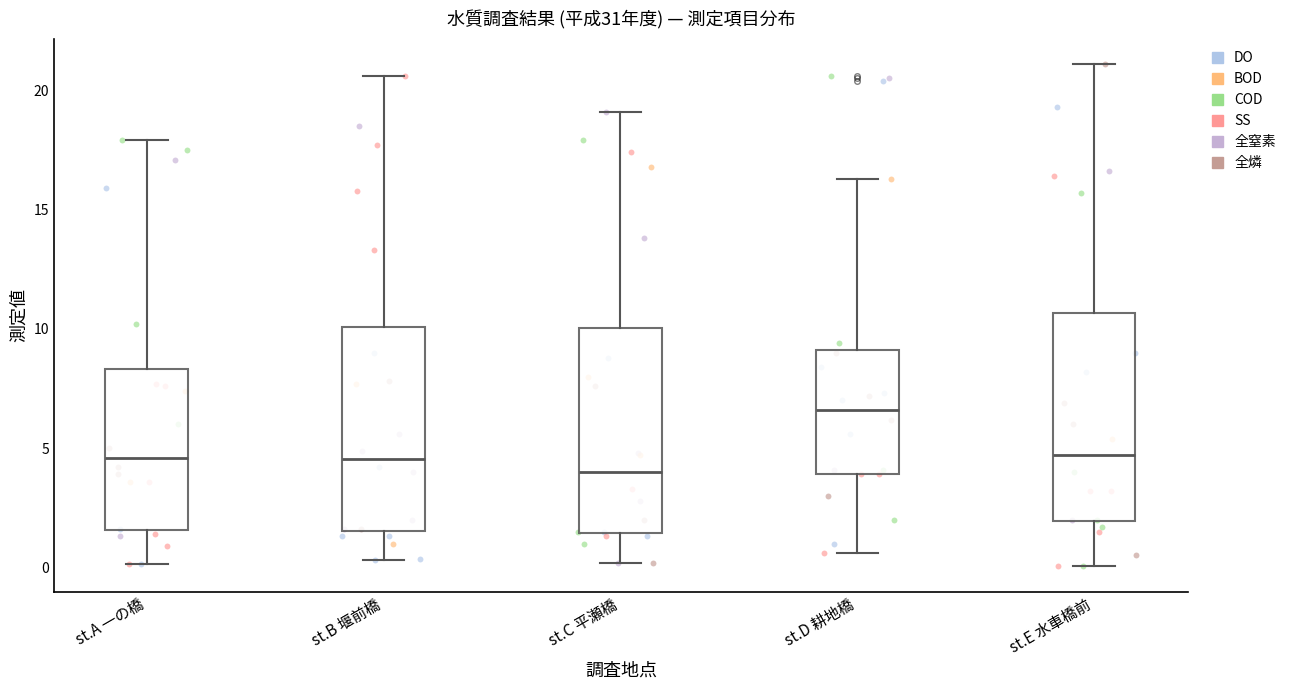

Where does the median line of the box for st.B 堰前橋 sit on the y-axis? The values are not printed on the chart, so give them approximately, as read against the axis.

4.5